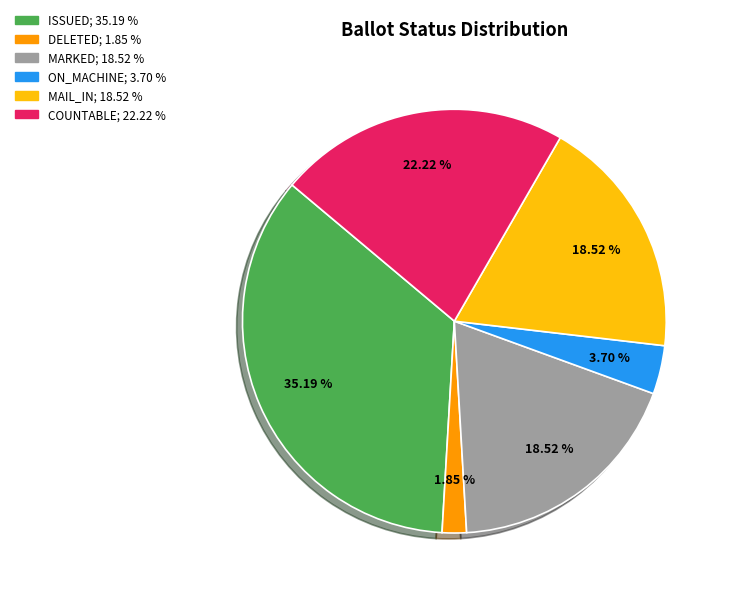

Is there any slice that represents more than half of the pie?

No